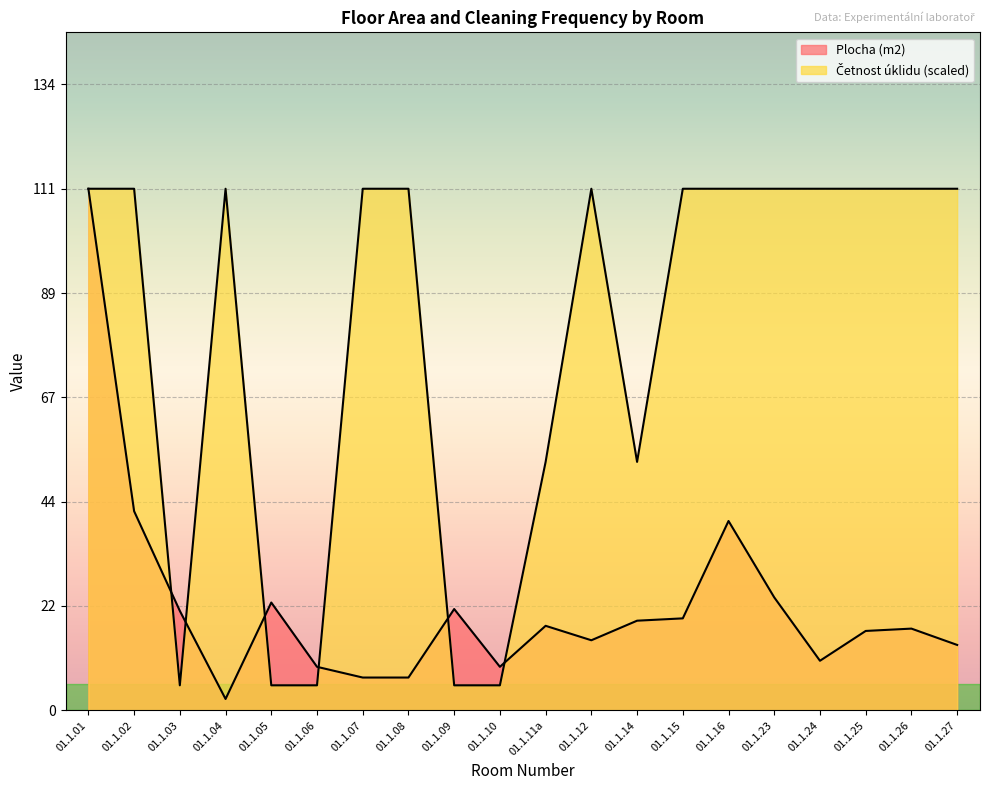

What is the spread (max minus min) of values at 01.1.06?

4.0